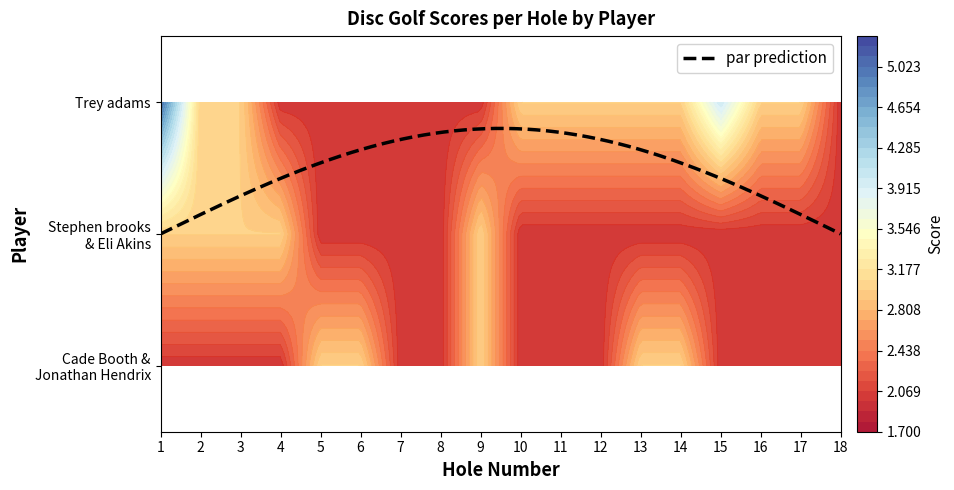

What is the difference between the Cade Booth & Jonathan Hendrix values at hole_4 and hole_14?

1